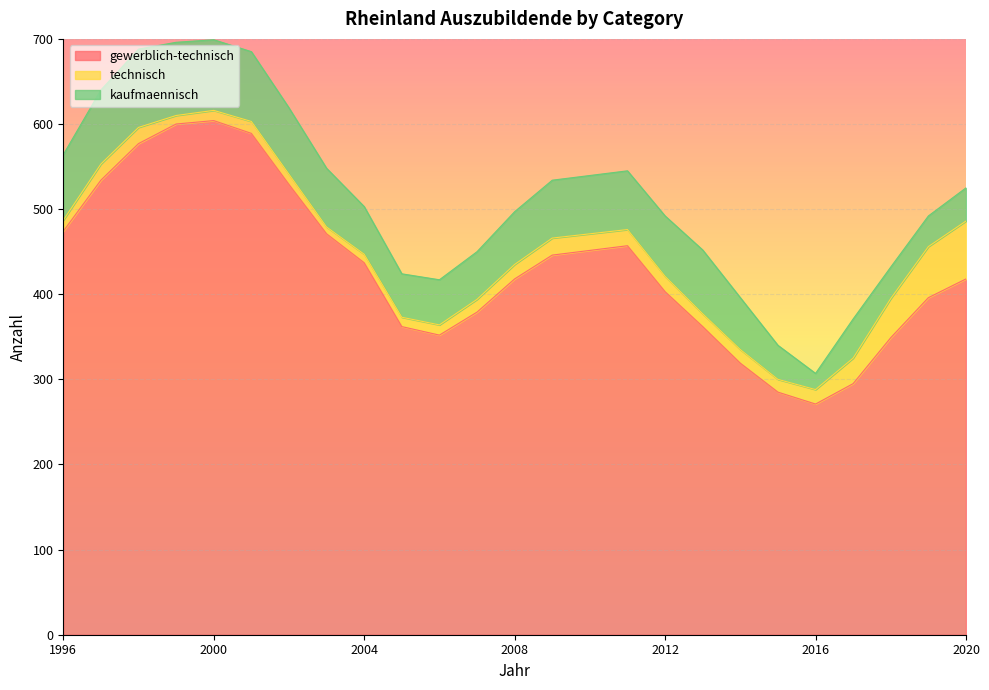

What is the average value of the technisch series?

21